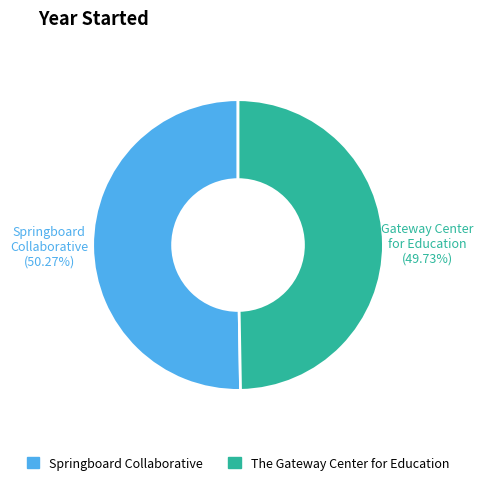

Does The Gateway Center for Education account for over 50% of the chart?

No